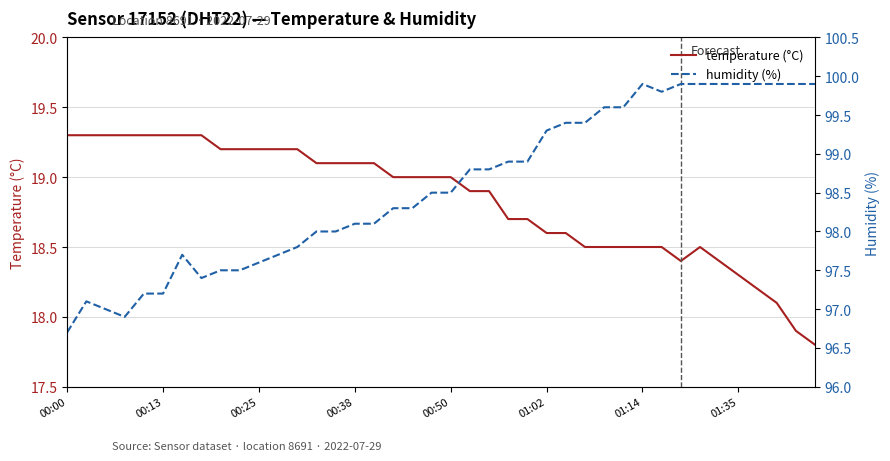

True or false: temperature (°C) and humidity (%) cross at least once.

False